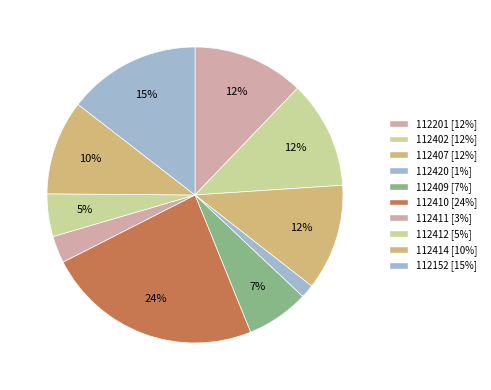

How many slices are in this pie chart?

10